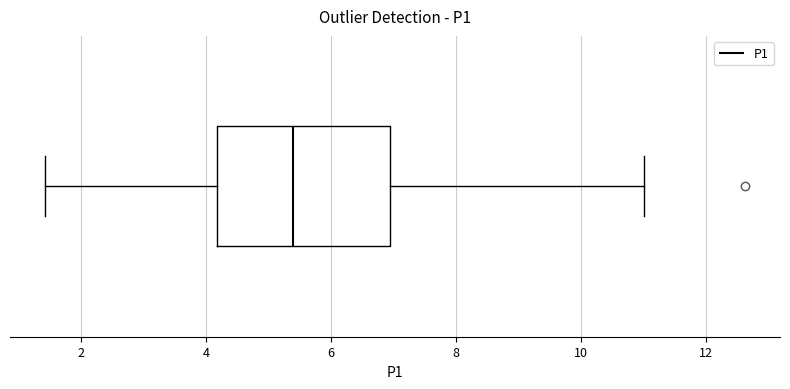

Read this box plot against the x-axis: the position of the median line, the range covered by the box, and the ends of both whiskers. The values are not printed on the chart, so give them approximately, as read against the axis.

median 5.4, box 4.2 to 7.0, whiskers 1.4 to 11.0